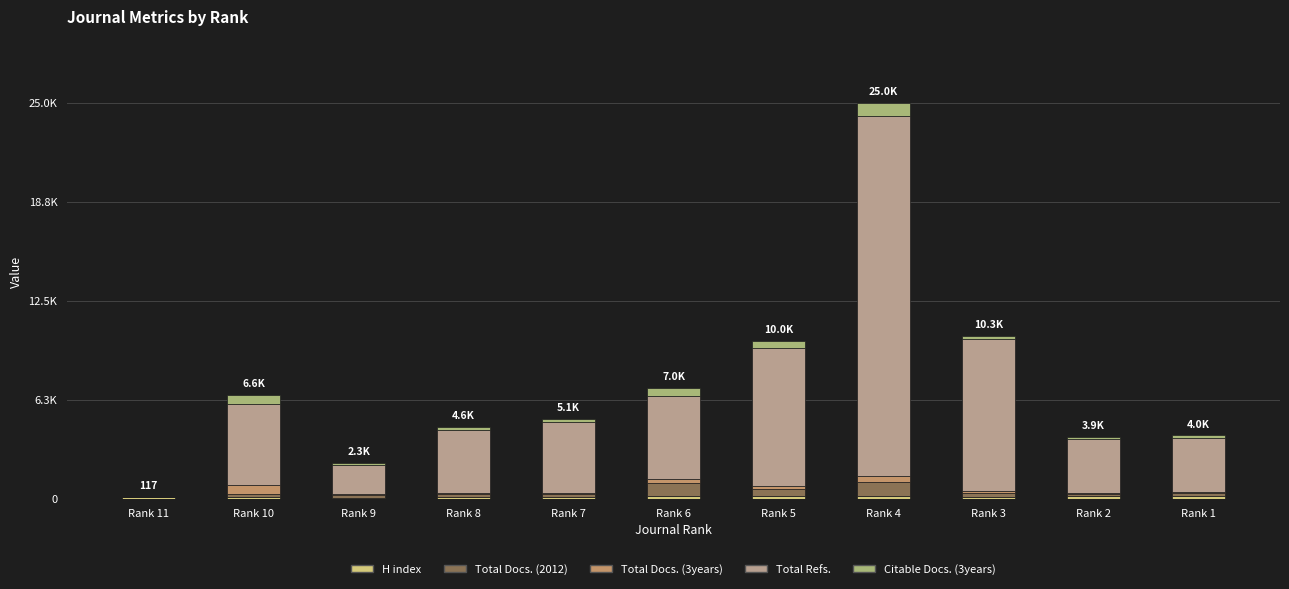

The Total Docs. (2012) series shows 147 at Rank 1. True or false?

False